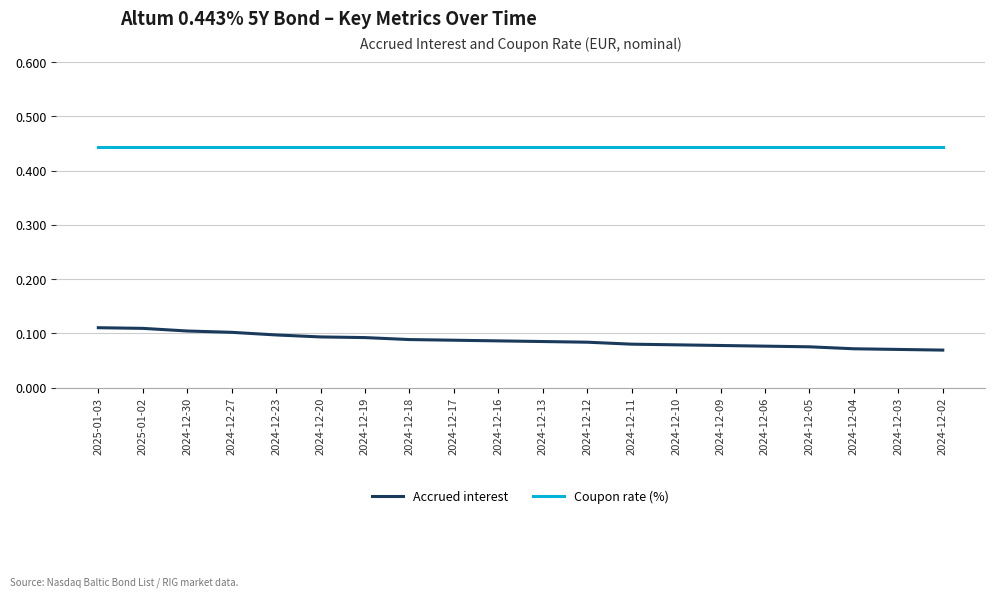

What position from the right is 2024-12-04?

3